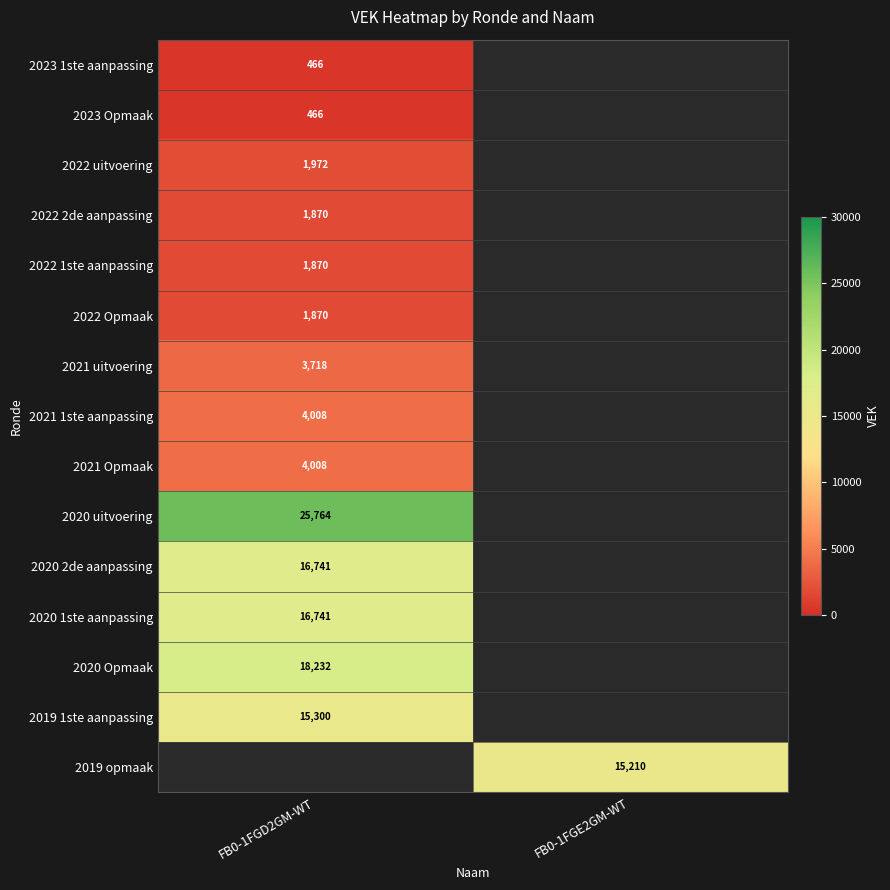

The 2021 1ste aanpassing series shows 4008 at FB0-1FGD2GM-WT. True or false?

True